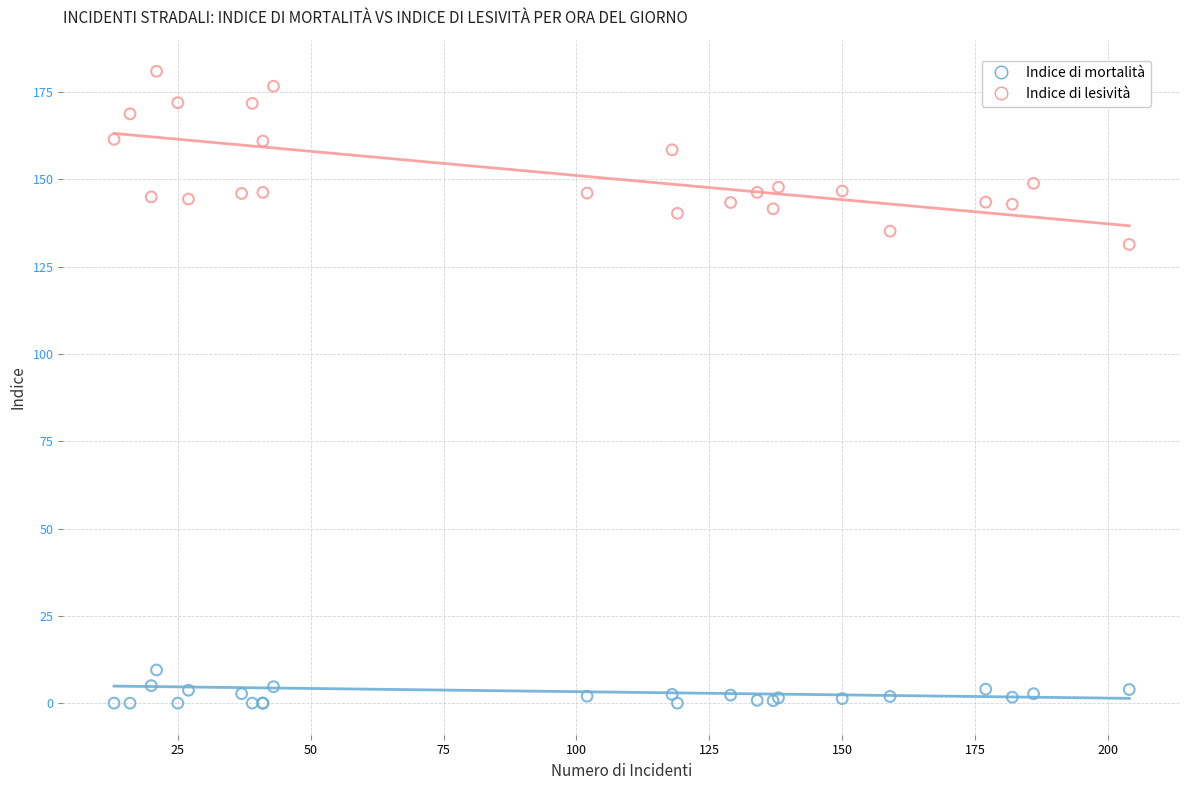

What is the X range (max minus min) for the scatter plot?

191.0